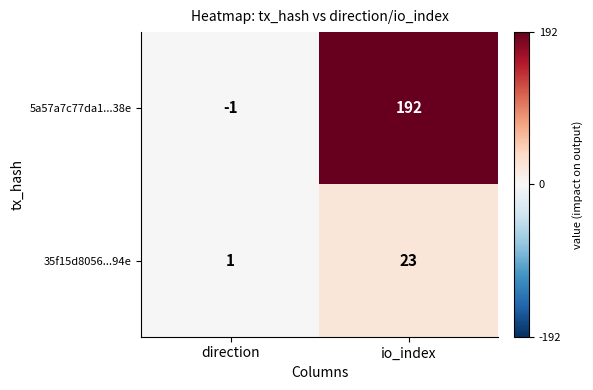

What is the sum of all 35f15d8056...94e values?

24